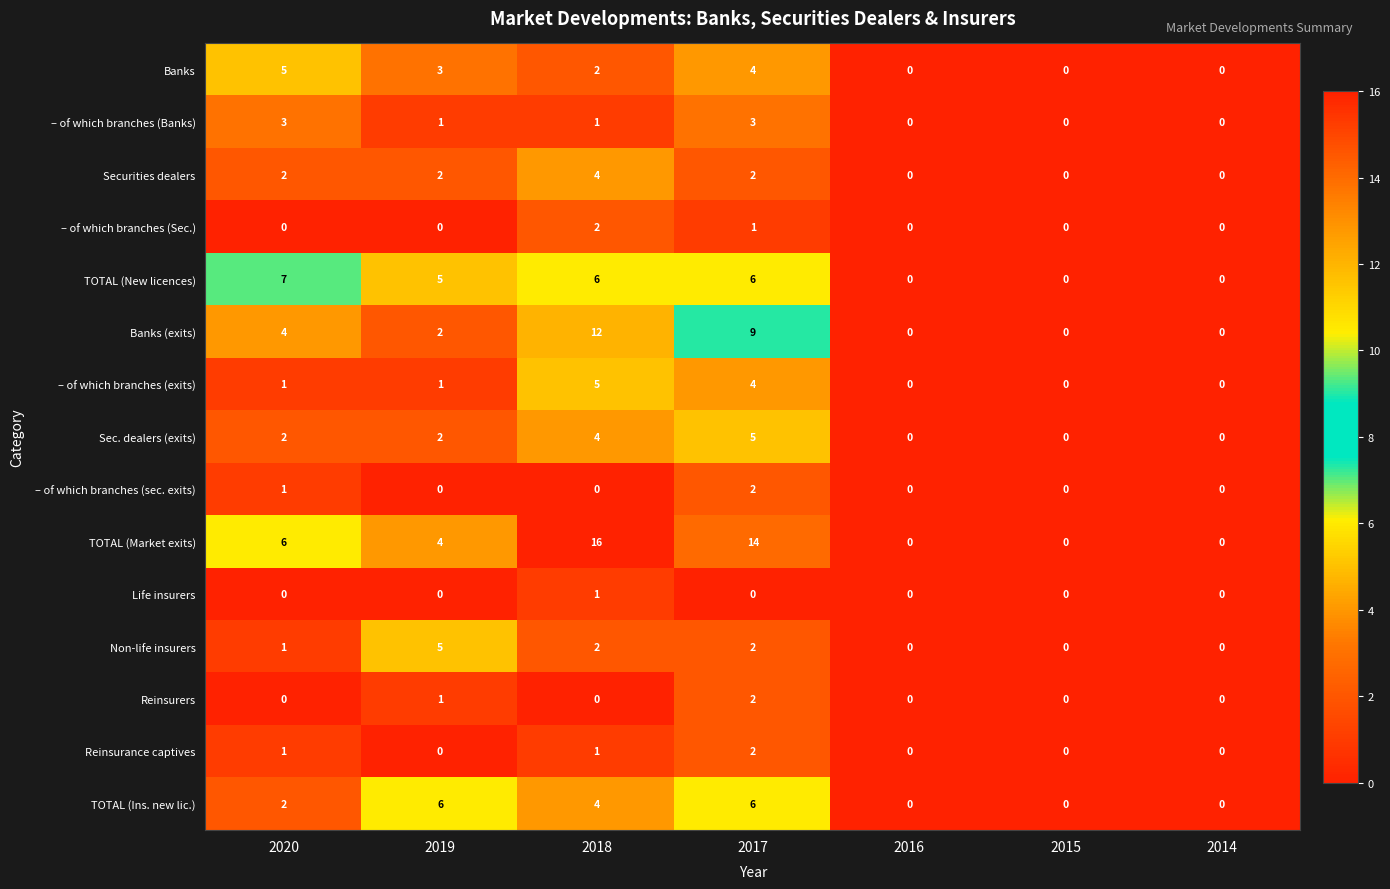

How many categories are shown in the chart?

7